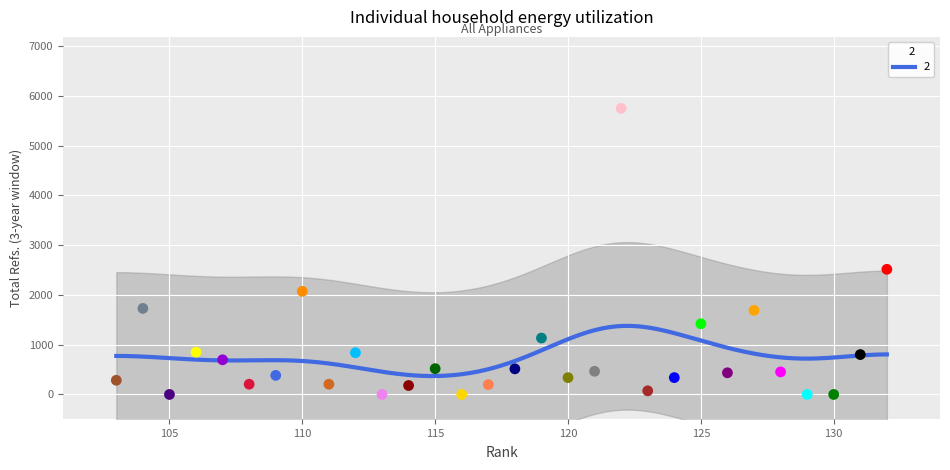

What is the minimum value for 2?

370.4